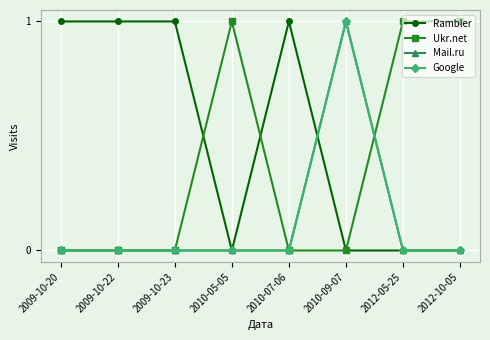

Is this an area chart (filled region under the line)?

No